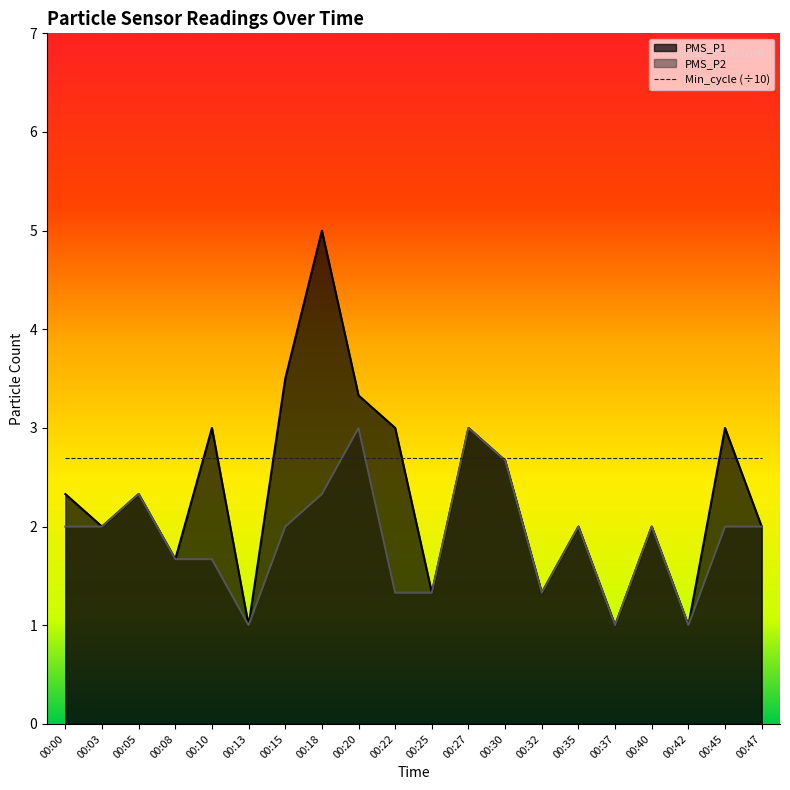

Which series has the largest total across all categories?

Min_cycle (÷10)